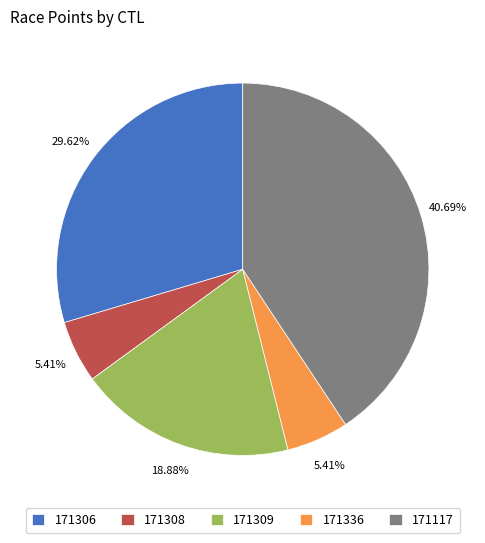

Which has a higher value, 171308 or 171306?

171306